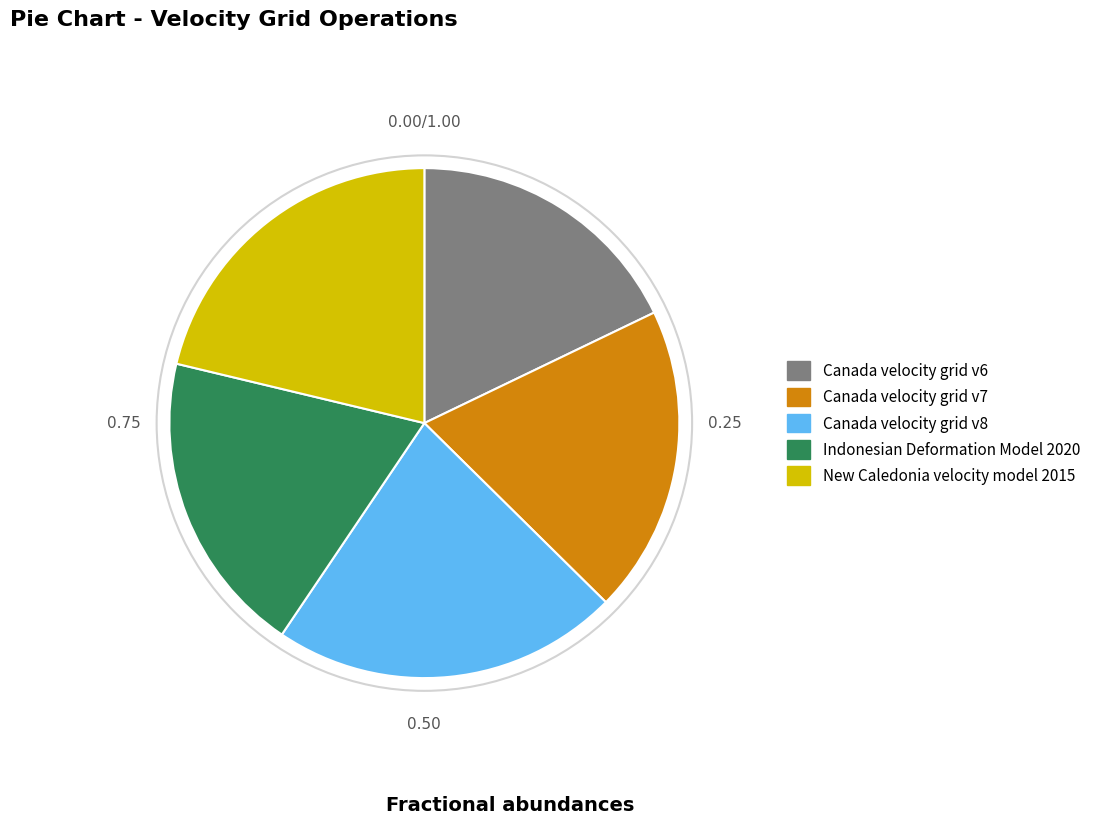

Is New Caledonia velocity model 2015 the majority of the pie?

No